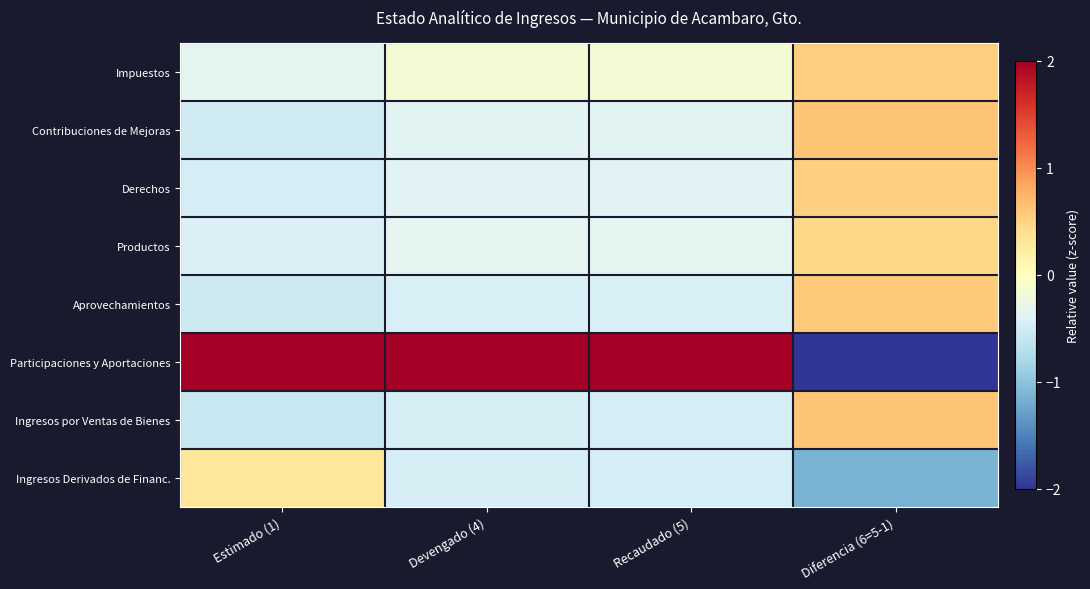

At Devengado (4), list the series in order from smallest to largest.

Ingresos por Ventas de Bienes, Ingresos Derivados de Financ., Aprovechamientos, Derechos, Contribuciones de Mejoras, Productos, Impuestos, Participaciones y Aportaciones